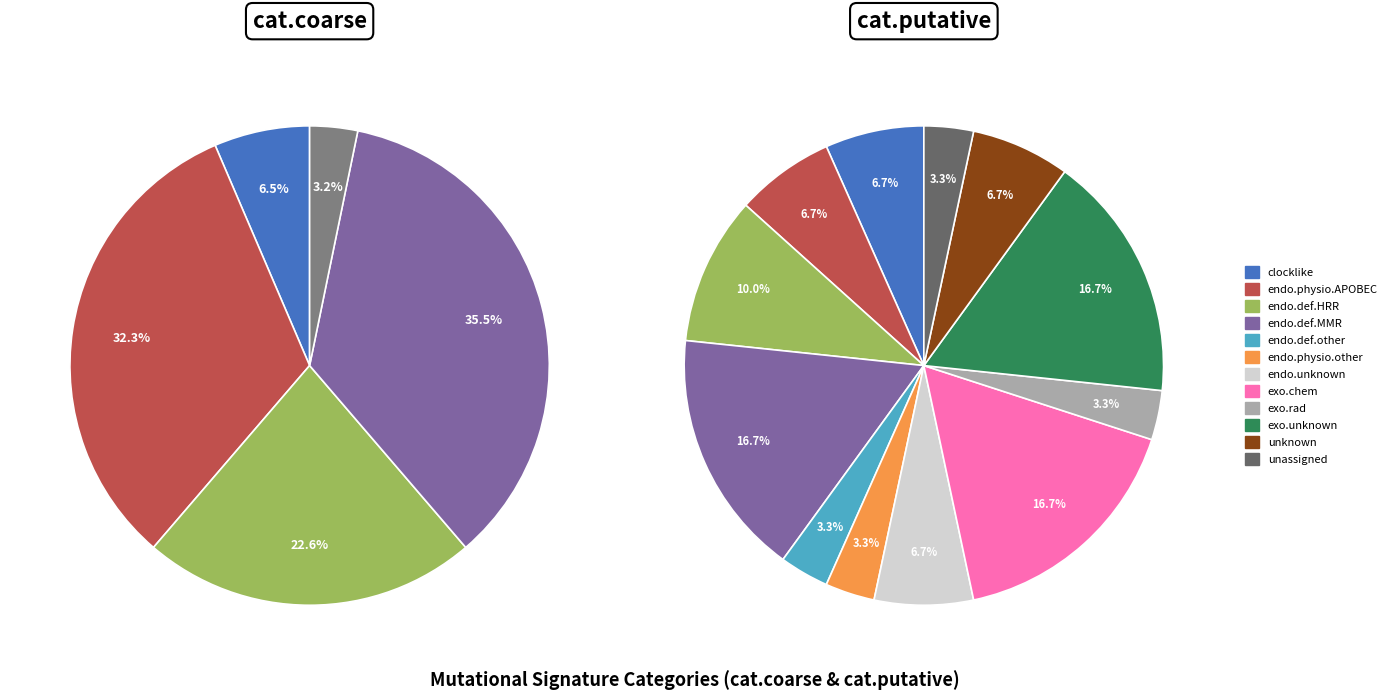

To the nearest percent, what percentage of the pie is unassigned?

3%